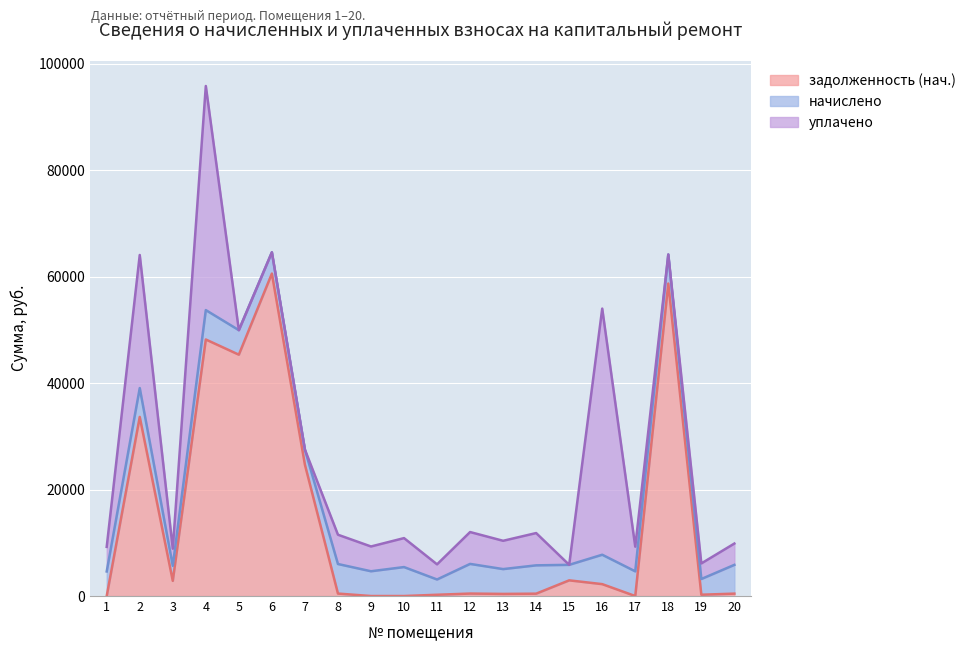

In задолженность (нач.), how many points are lower than both neighbors (excluding endpoints)?

5